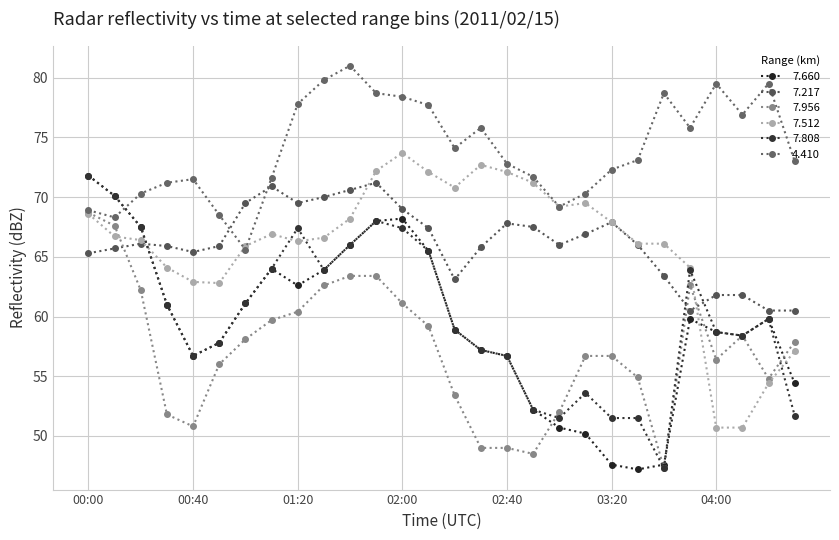

In 7.217, how many points are higher than both neighbors (excluding endpoints)?

5